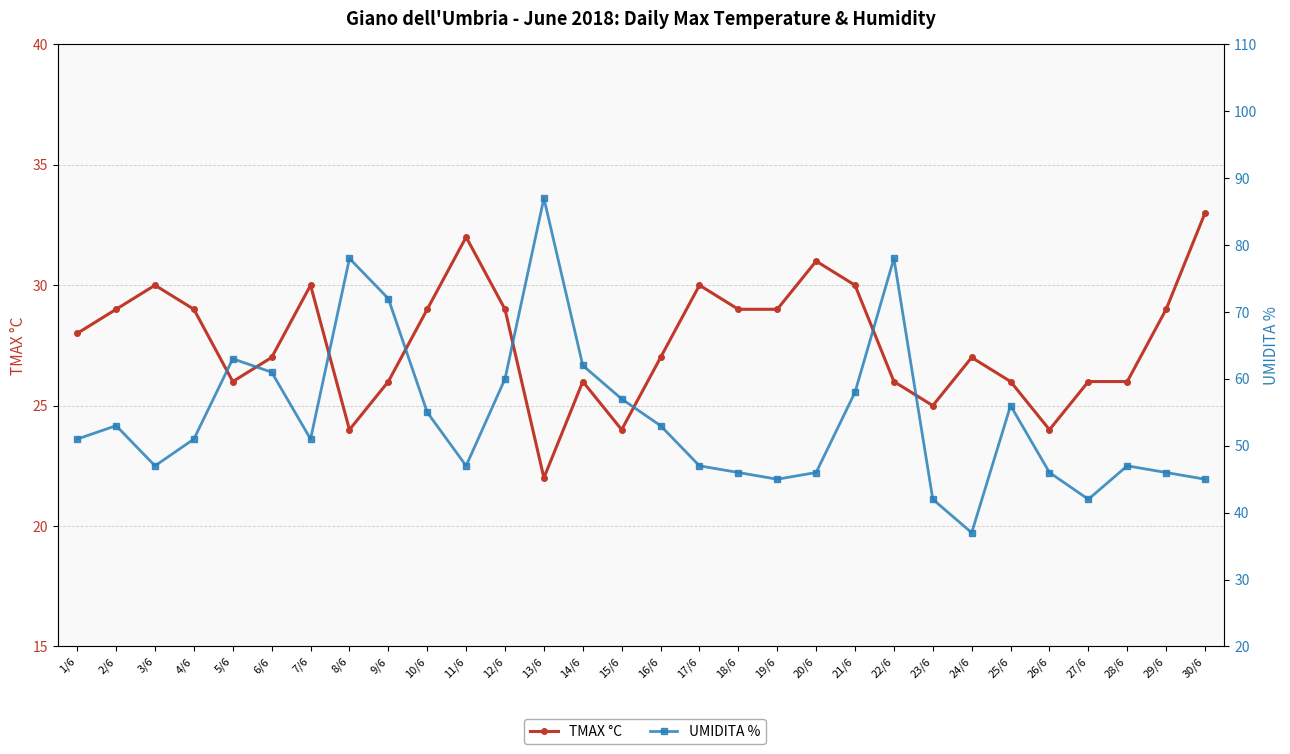

Read the UMIDITA % value at 19/6, to the nearest 10.

40